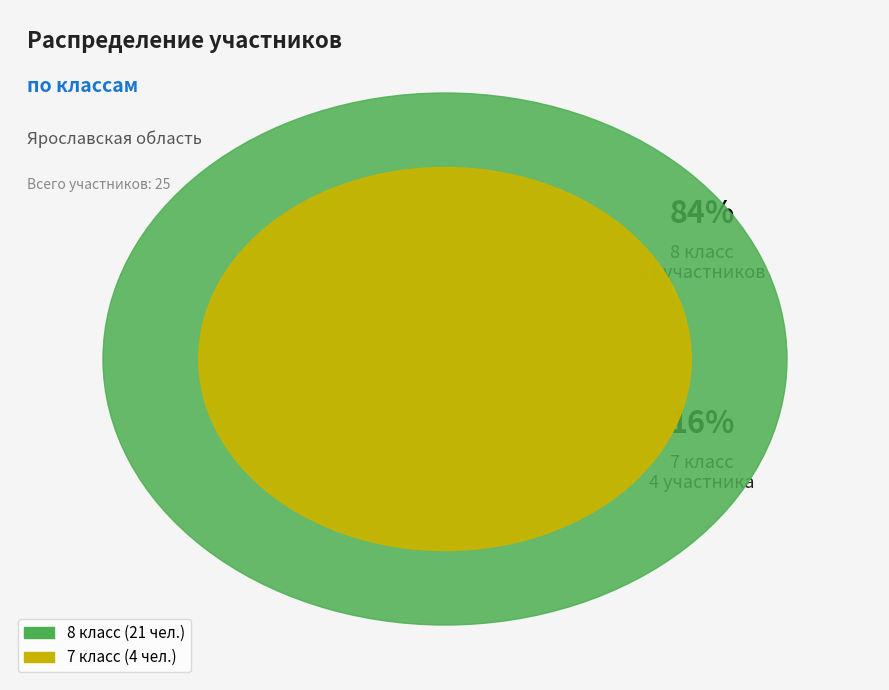

Rank the categories by value from lowest to highest.

7 класс, 8 класс